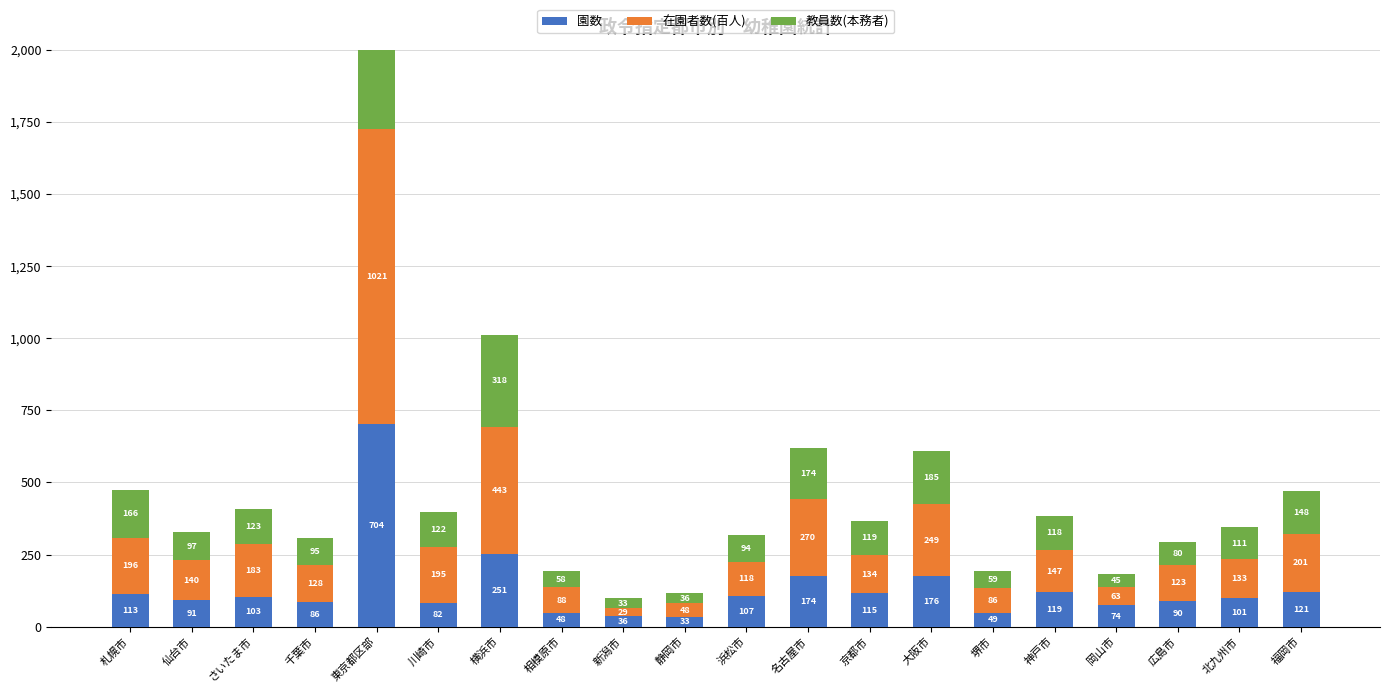

How many groups of bars are there?

20